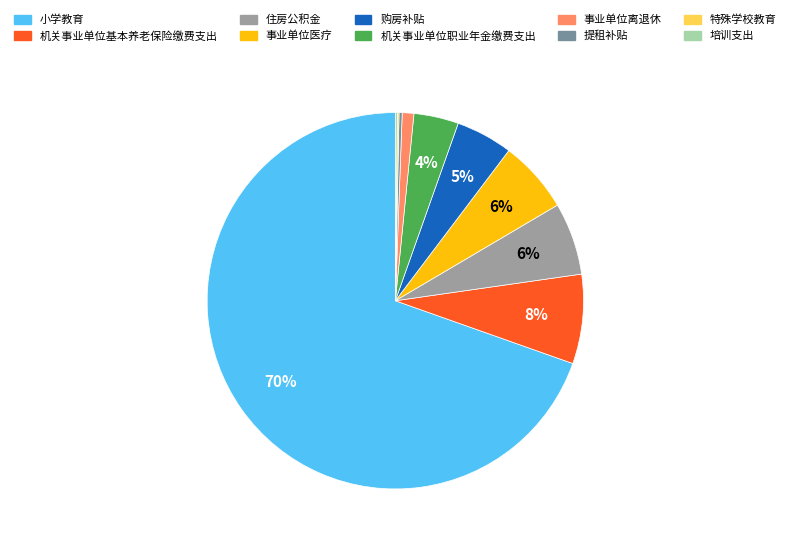

What is the ratio of the value at 购房补贴 to the value at 小学教育?

0.1